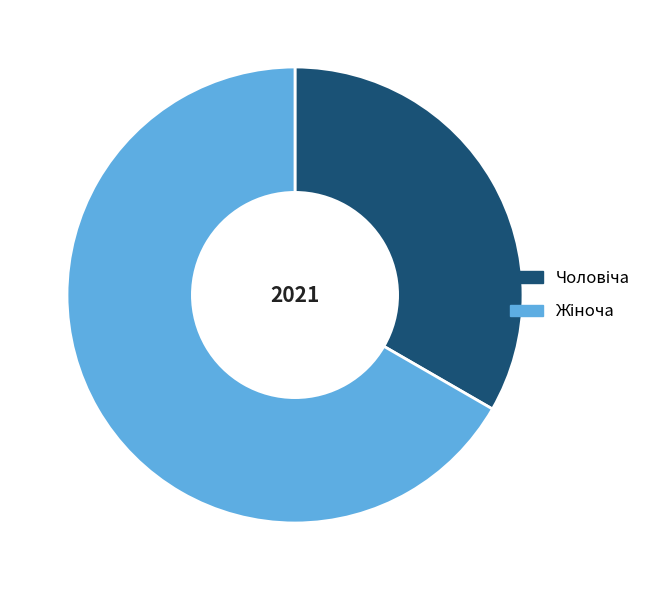

Is there a majority slice in this chart?

Yes